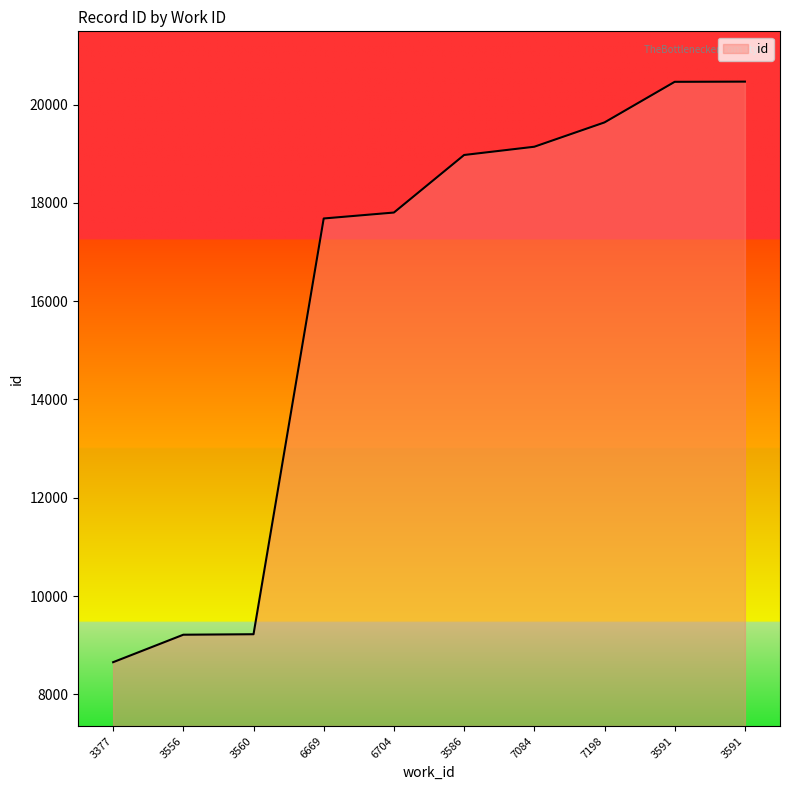

The chart shows a value of 20464 at 3591. True or false?

True